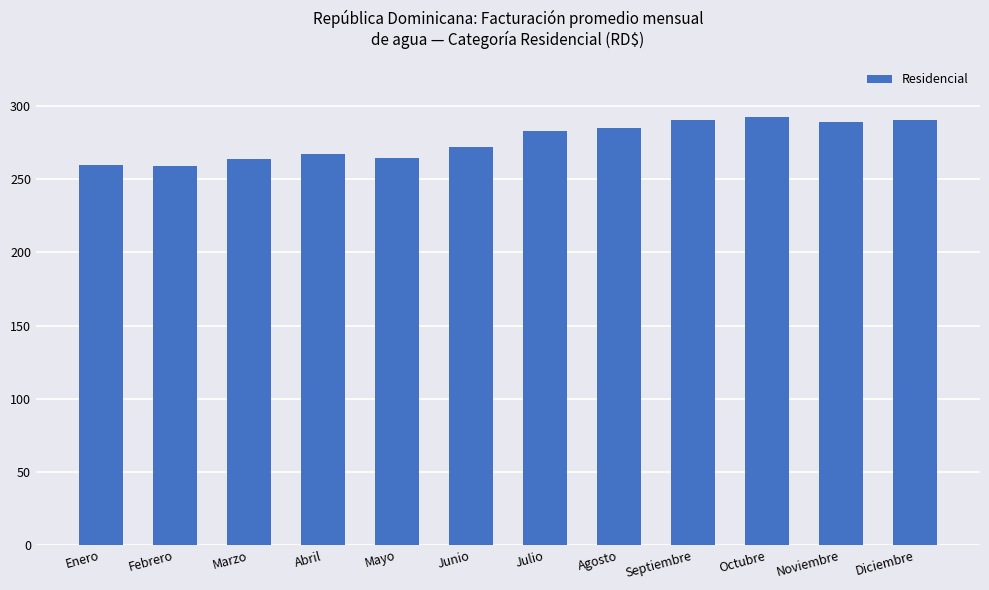

What position from the left is Diciembre?

12